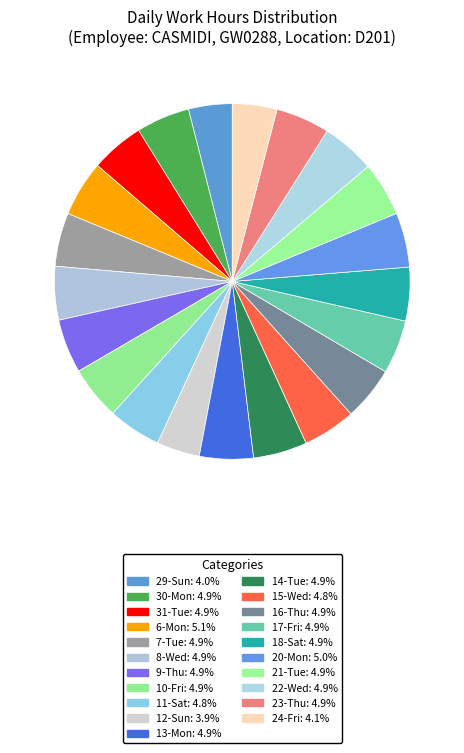

What percentage is the 13-Mon slice, to the nearest percent?

5%